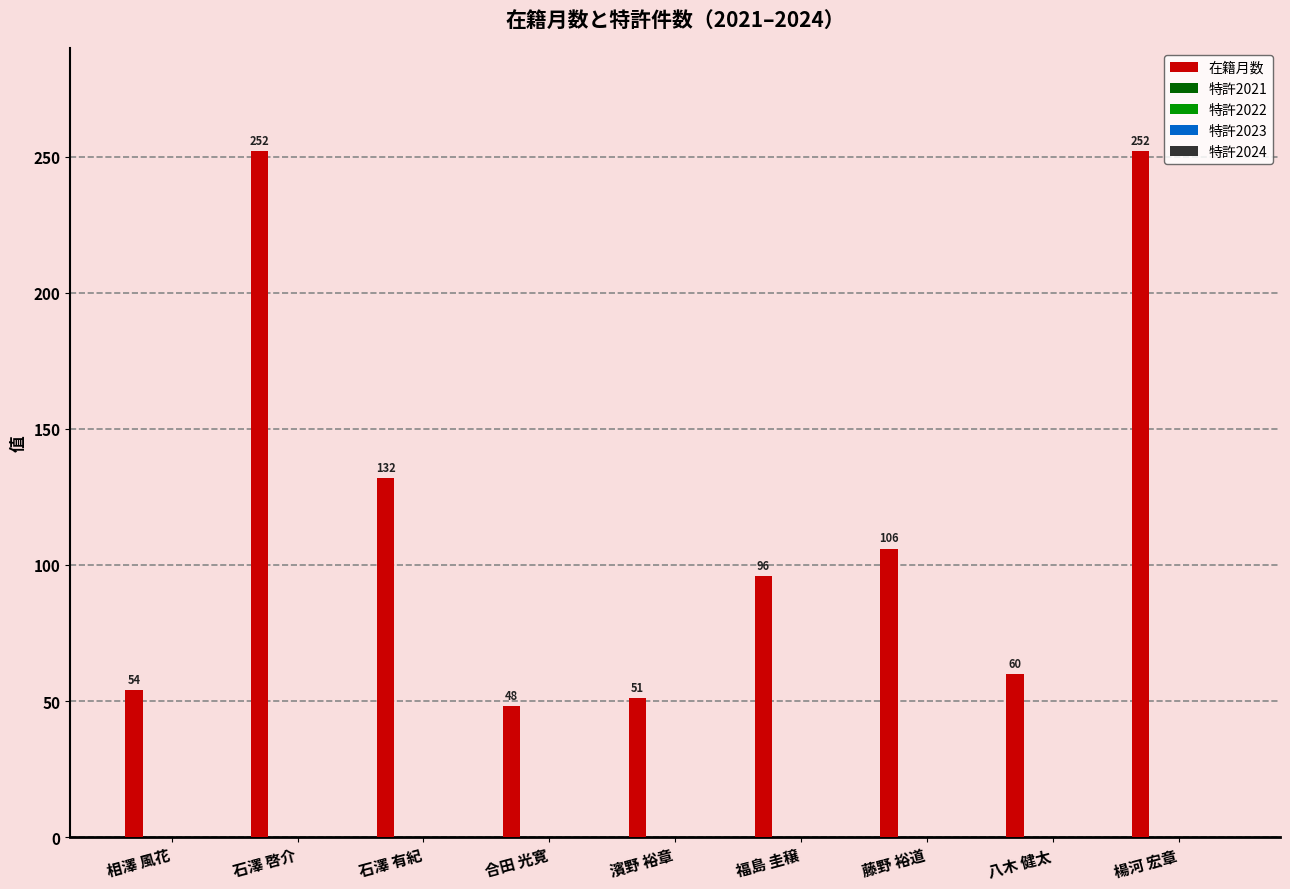

What is the value of the 9th bar from the left?

252